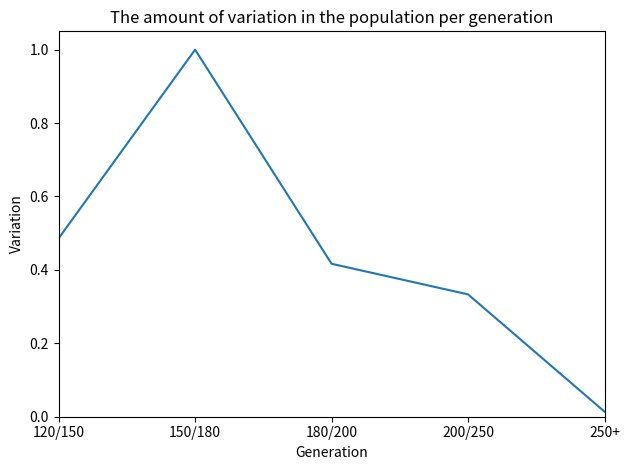

What position from the left is 120/150?

1